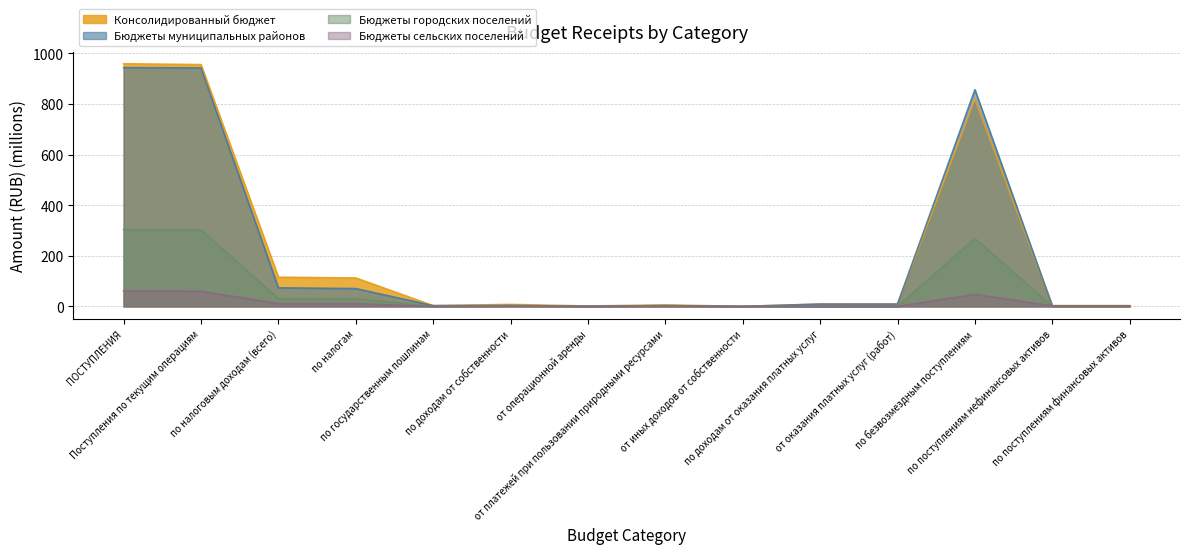

Is it true that Бюджеты сельских поселений equals 29.6 at ПОСТУПЛЕНИЯ?

False